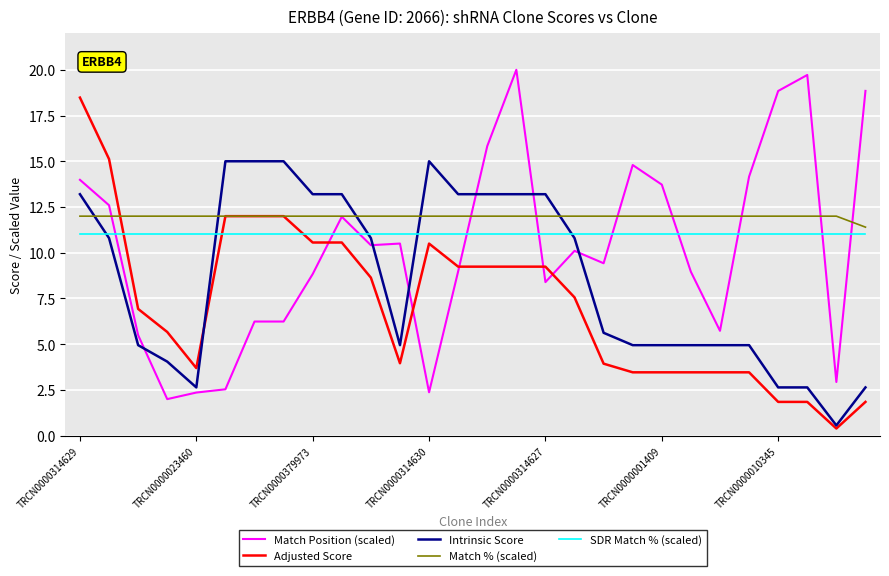

Which series has the largest total across all categories?

Match % (scaled)